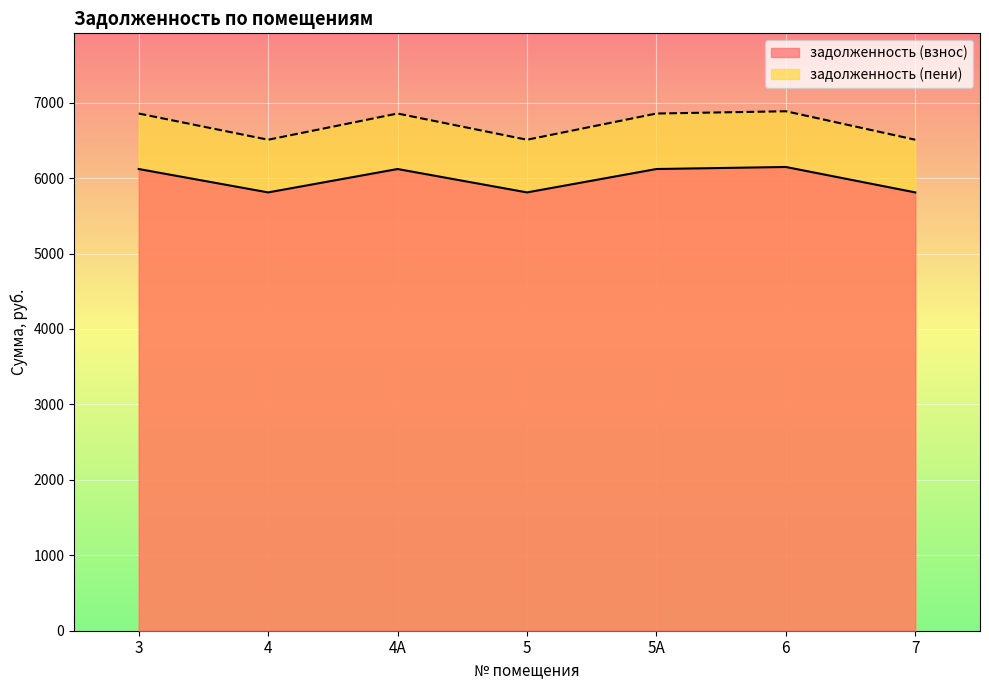

Reading left to right, what are all the values shown in this chart?

задолженность (взнос): 6119.9	5809.9	6119.9	5809.9	6119.9	6146.9	5809.9
задолженность (пени): 6855.4	6508.1	6855.4	6508.1	6855.4	6885.6	6508.1